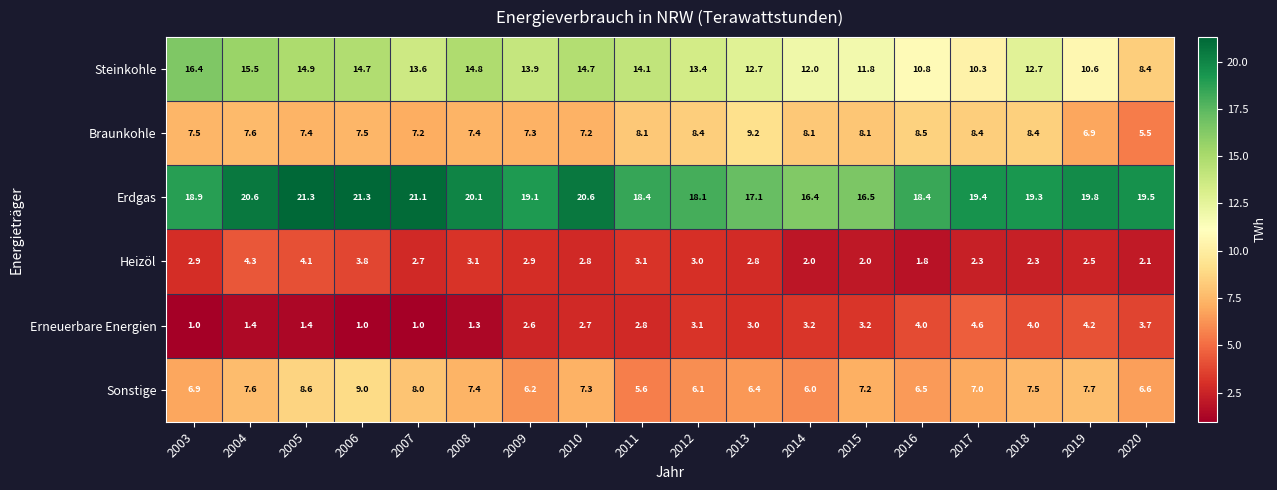

Rank the series by their maximum value, from lowest to highest.

Heizöl, Erneuerbare Energien, Sonstige, Braunkohle, Steinkohle, Erdgas